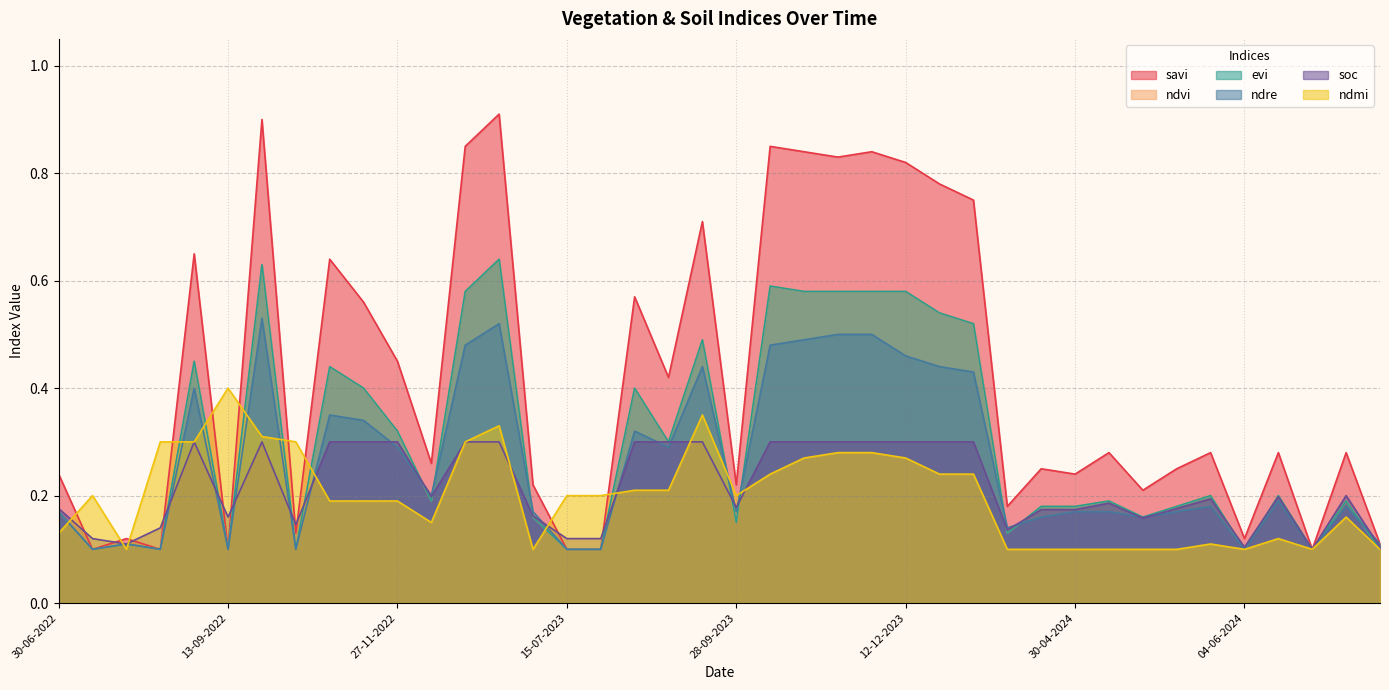

At how many categories does at least one series exceed 0?

40